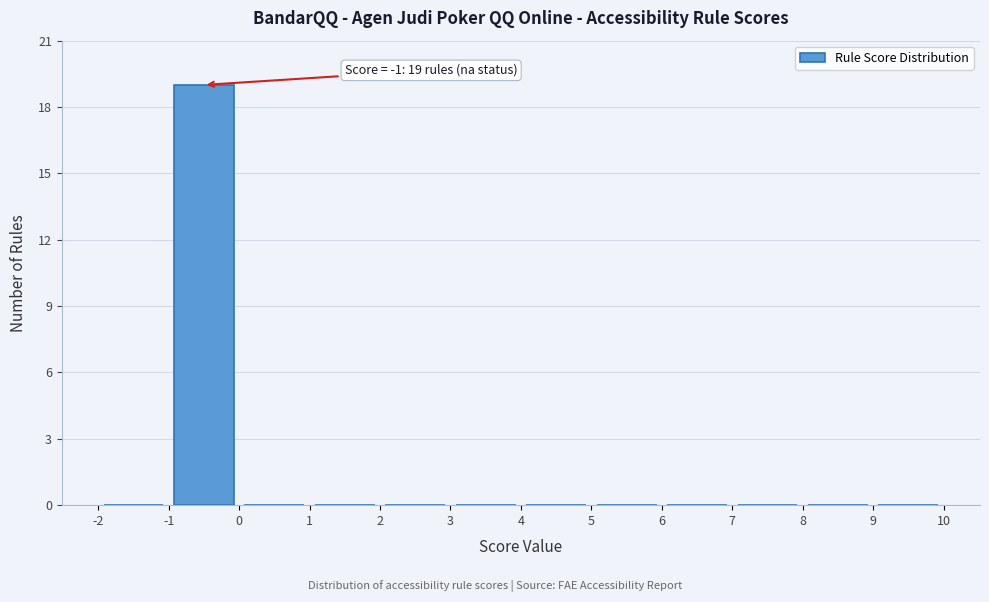

Over which range of the x-axis is the bar tallest?

-1 to 0